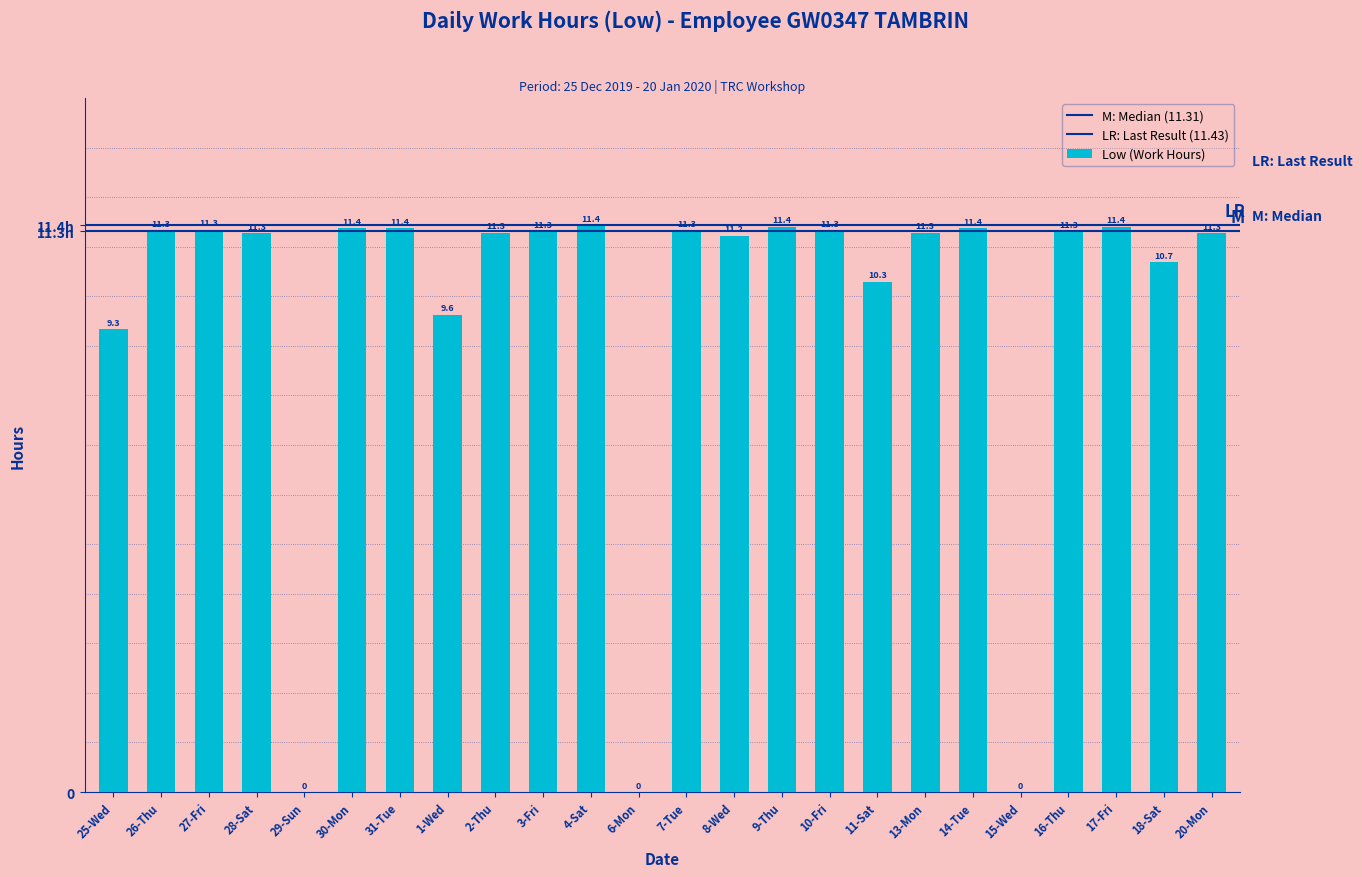

What is the maximum value shown in the chart?

11.4